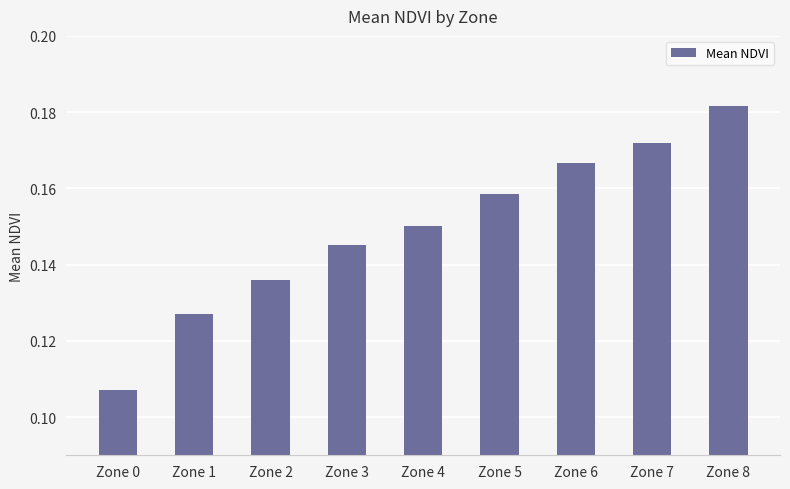

What is the sum of all values?

1.3